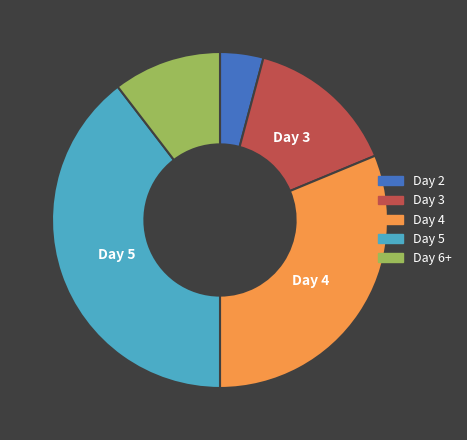

Is there any slice that represents more than half of the pie?

No